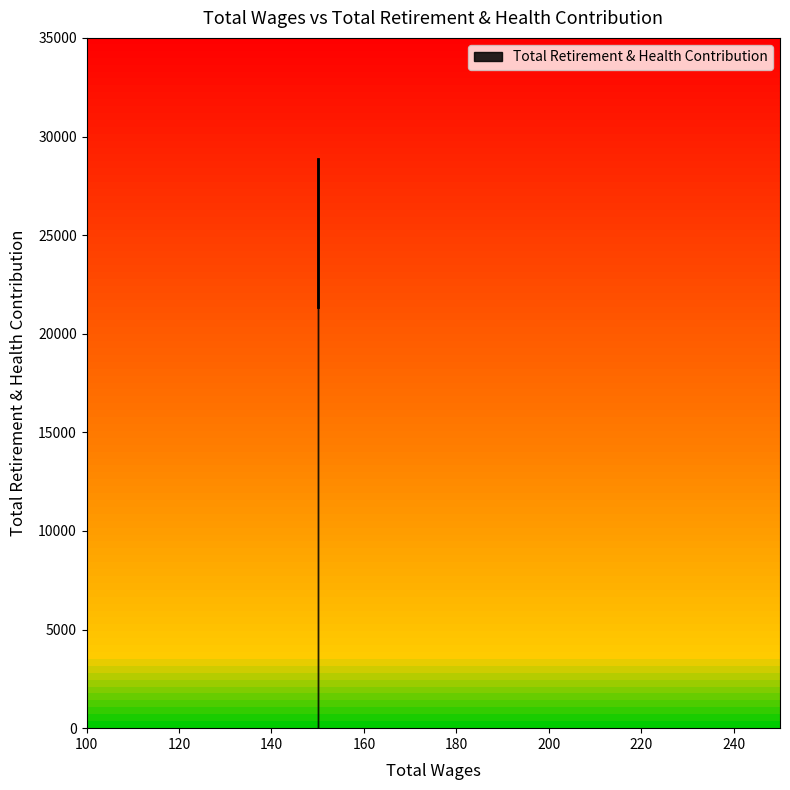

How many data points does each series have?

3